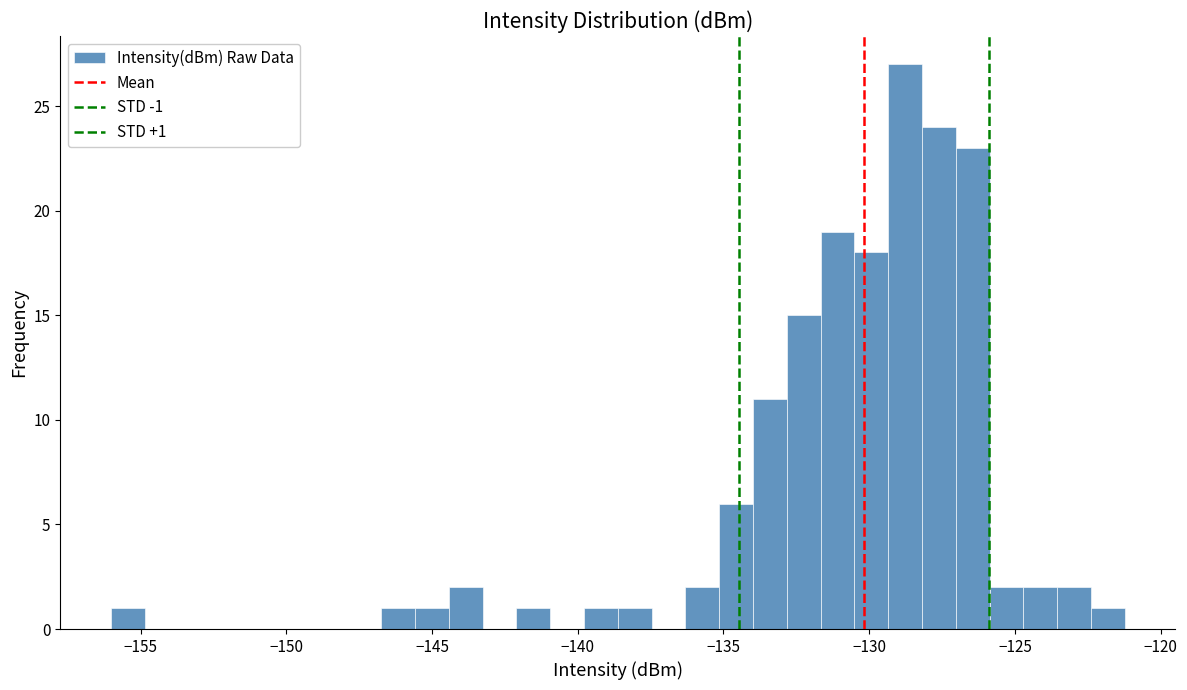

Around what value on the x-axis is the tallest bar? Give the approximate position of its centre, as read against the axis.

-129.0